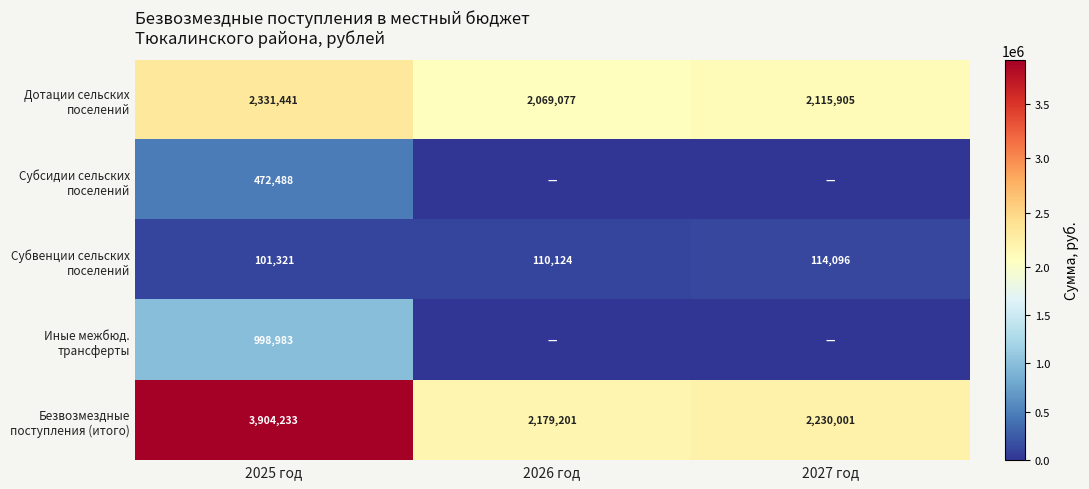

What is the difference between the highest and lowest values at 2025 год?

3802912